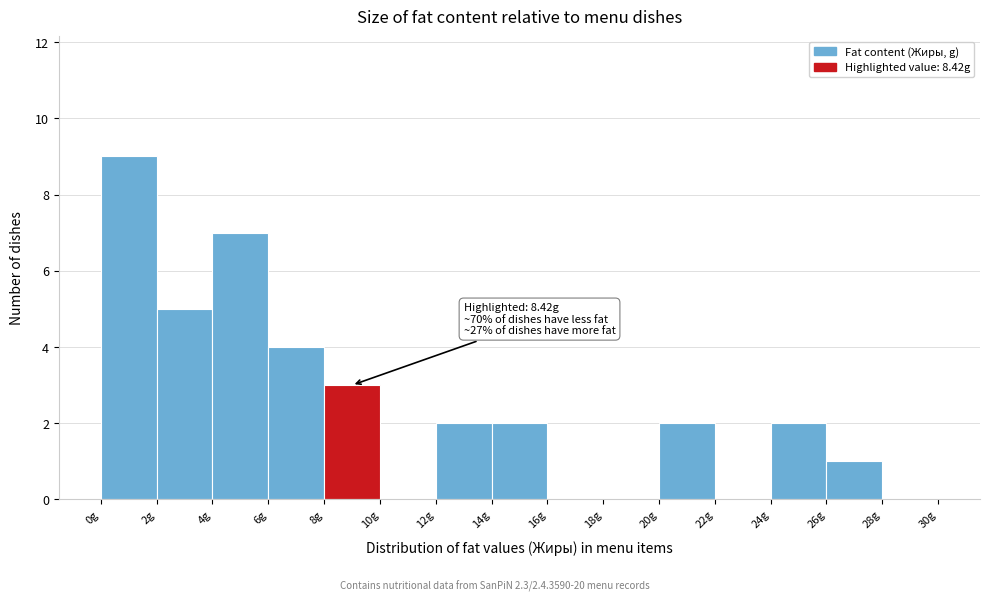

Which range on the x-axis has the tallest bar?

0 to 2